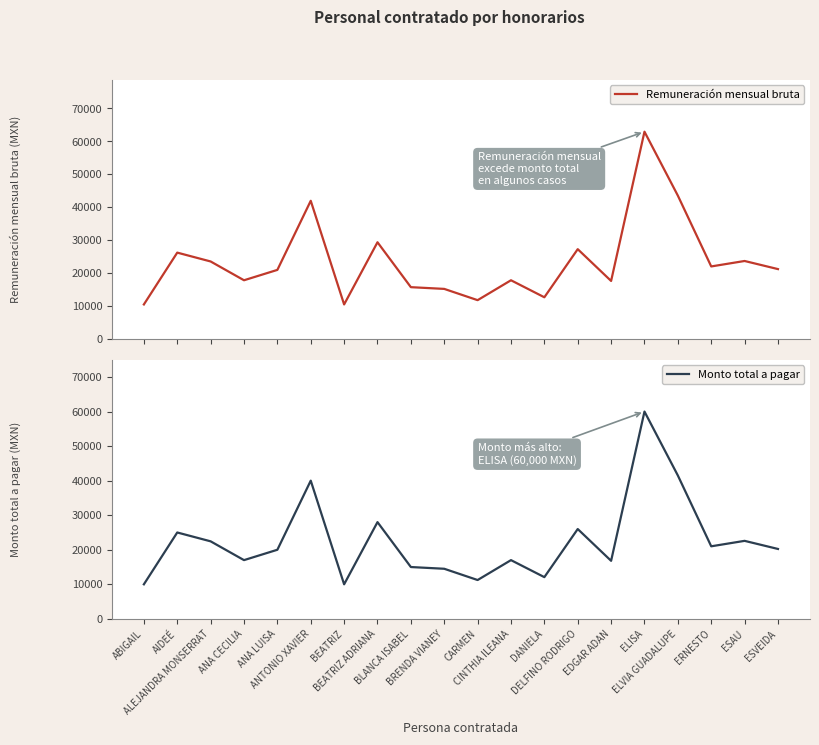

What is the total value across all series at ALEJANDRA MONSERRAT?

45978.4